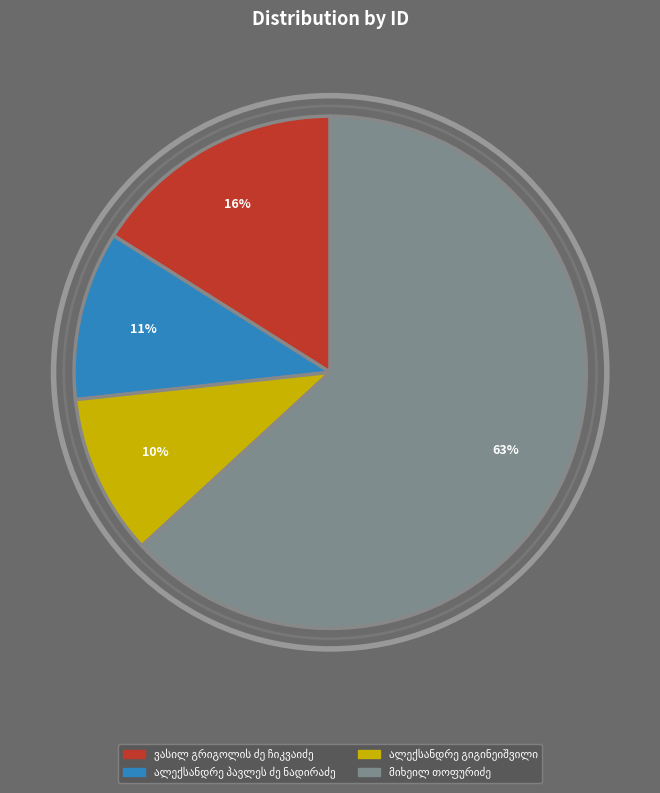

Is there a majority slice in this chart?

Yes